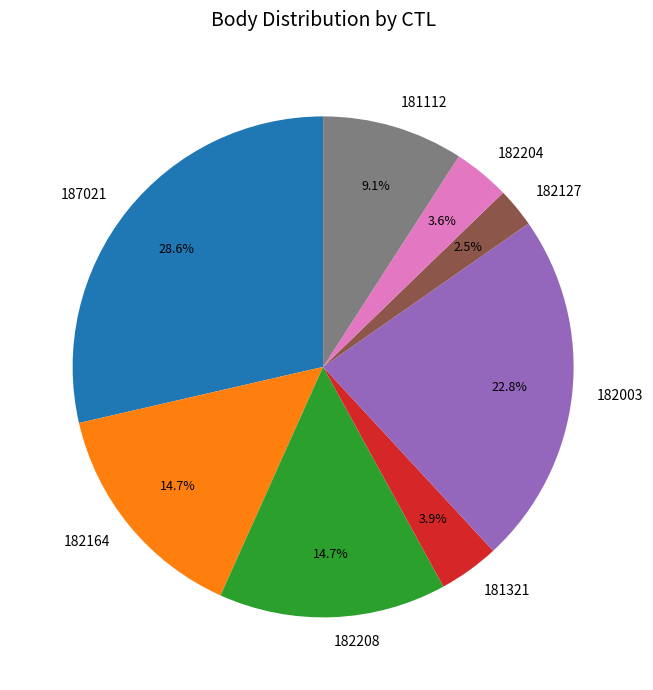

To the nearest percent, what is the average slice percentage?

12%